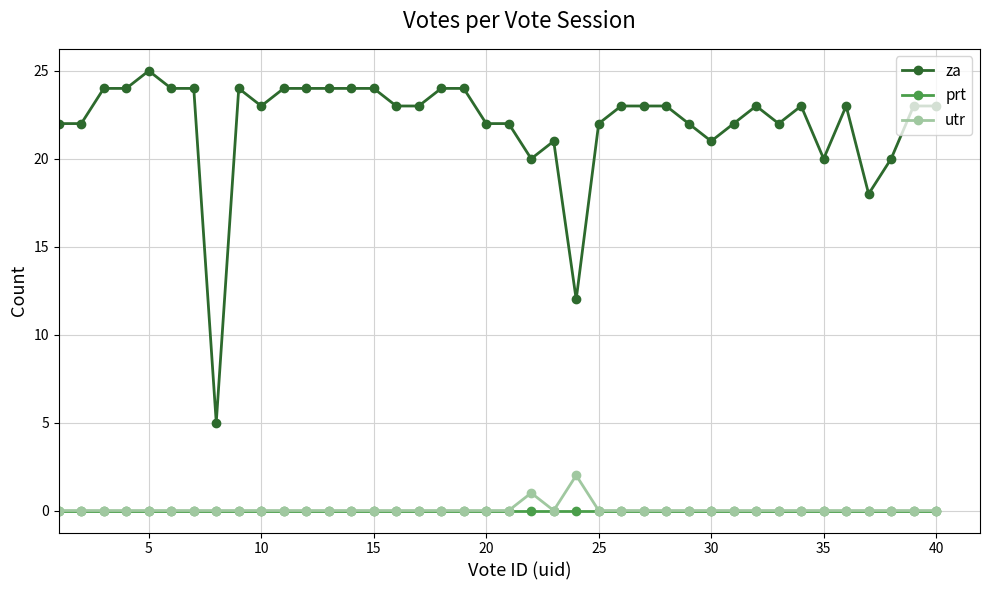

List the series in order of their peak value, highest first.

za, utr, prt